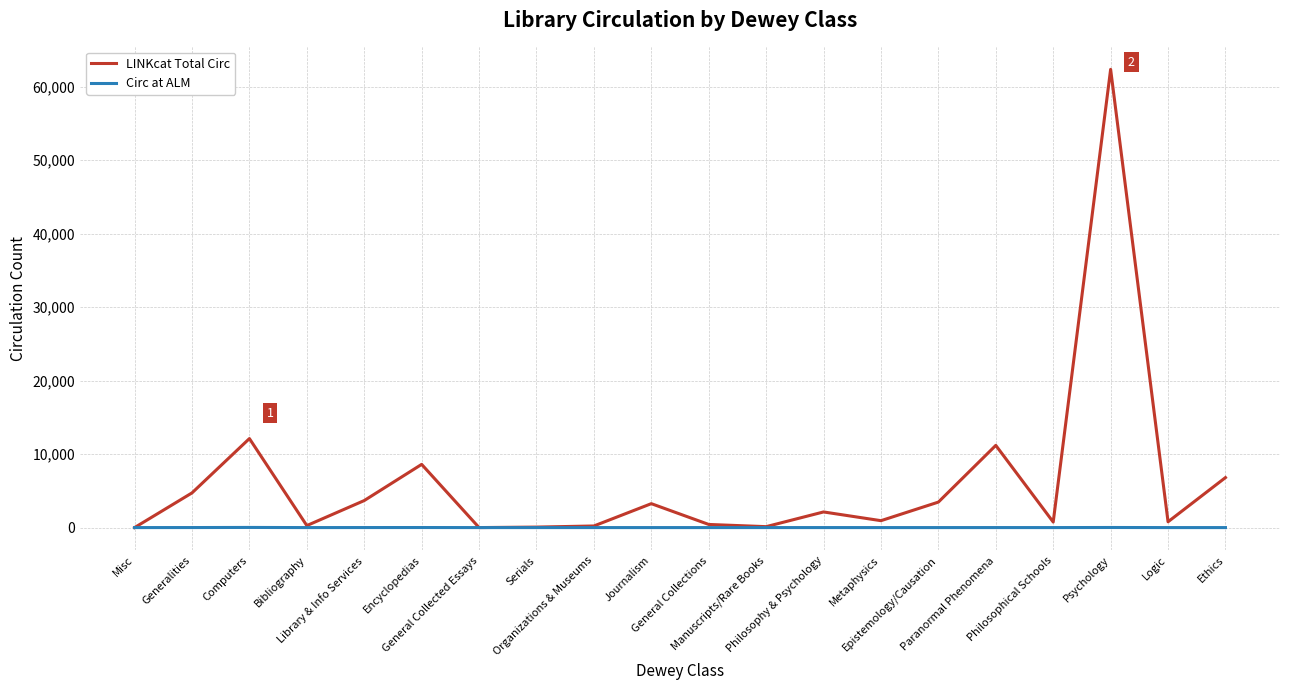

List the series in order of their overall mean, highest first.

LINKcat Total Circ, Circ at ALM